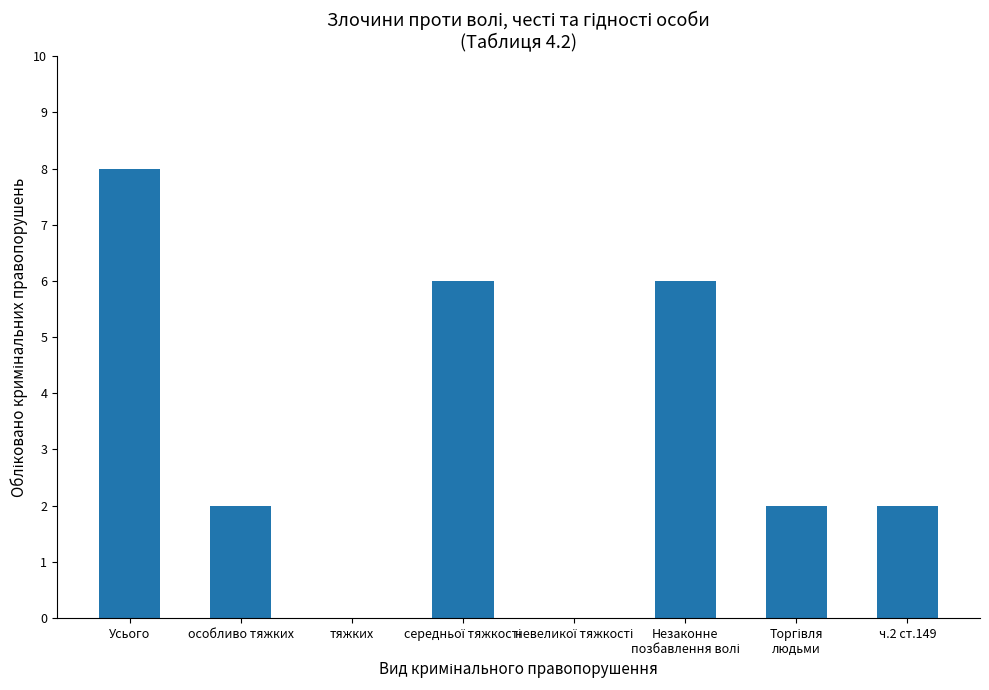

Which category has the highest value across all series?

Усього